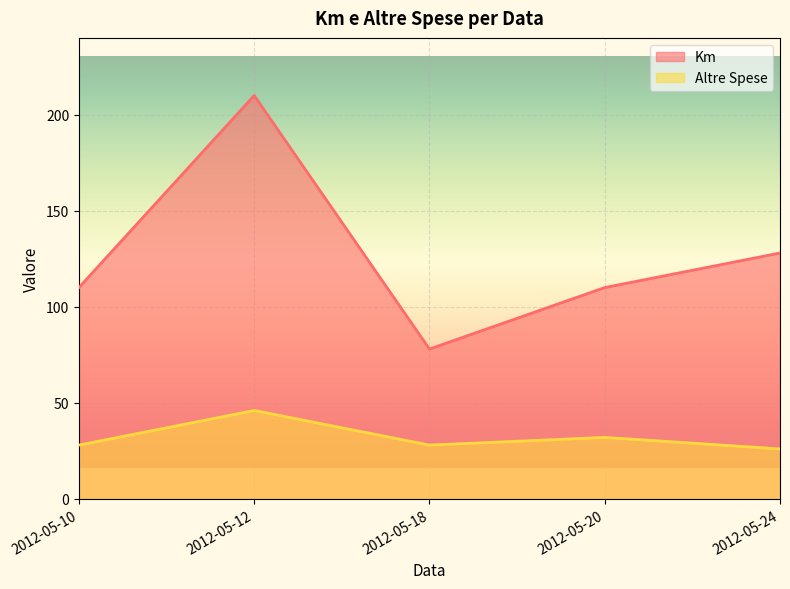

True or false: Altre Spese has a value of 28 at 2012-05-18.

True